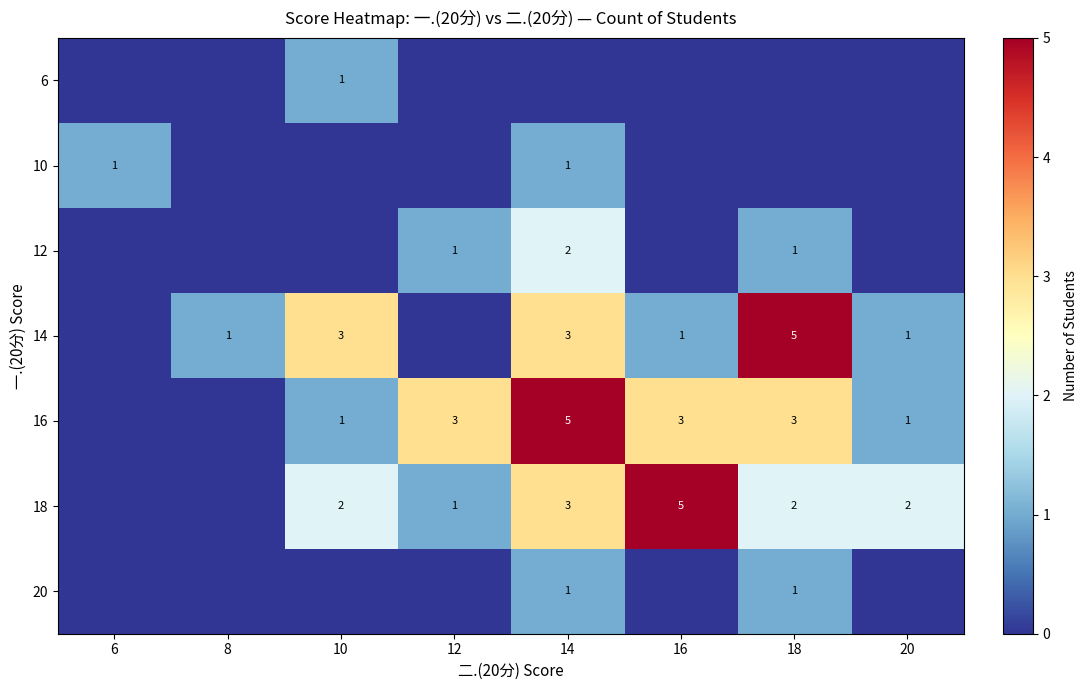

Is it true that 12 equals 1 at 18?

True